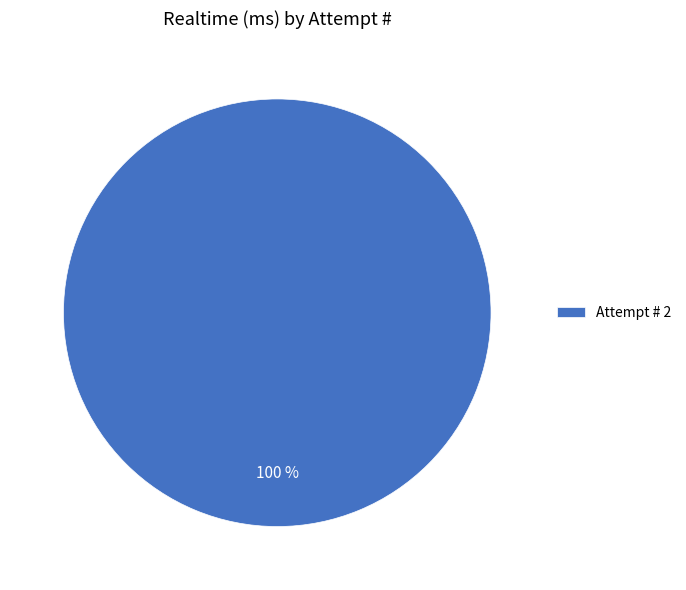

Rank the categories by value from lowest to highest.

Attempt # 2